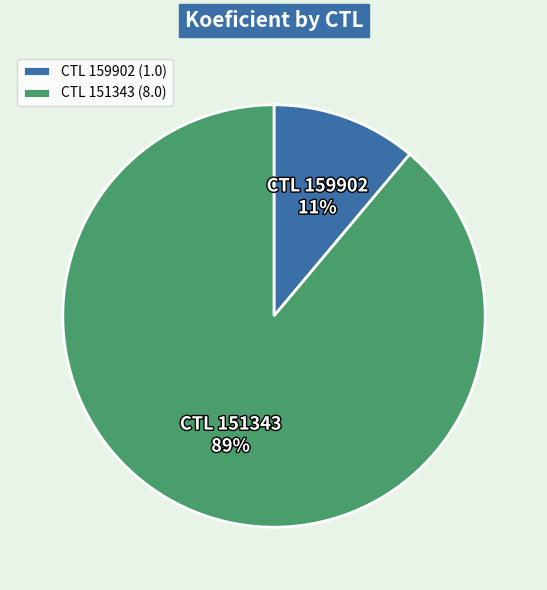

Is the sum of CTL 151343 (8.0) and CTL 159902 (1.0) greater than half?

Yes